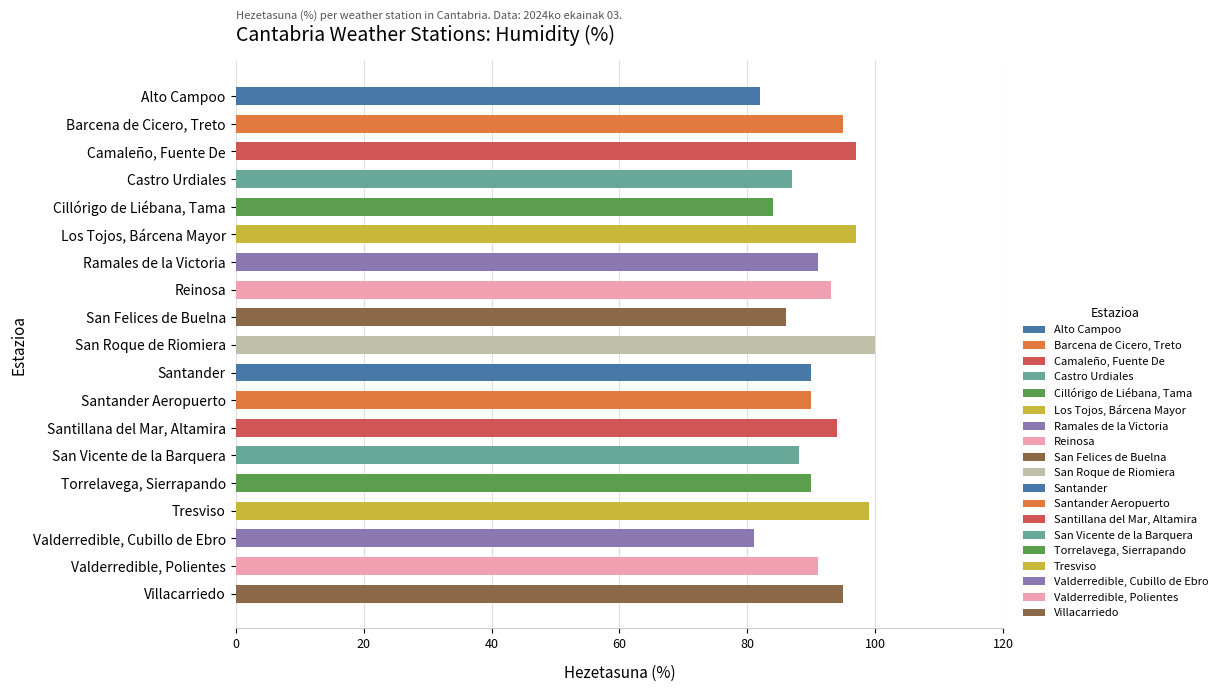

Does the chart contain stacked bars?

No